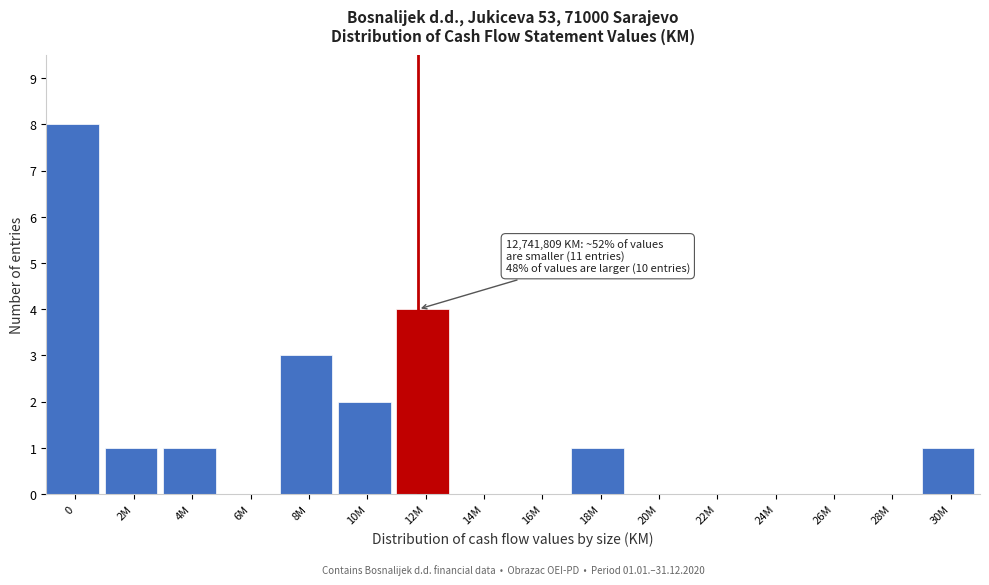

Reading left to right, extract all data points from this chart.

0=8	2M=1	4M=1	6M=0	8M=3	10M=2	12M=4	14M=0	16M=0	18M=1	20M=0	22M=0	24M=0	26M=0	28M=0	30M=1